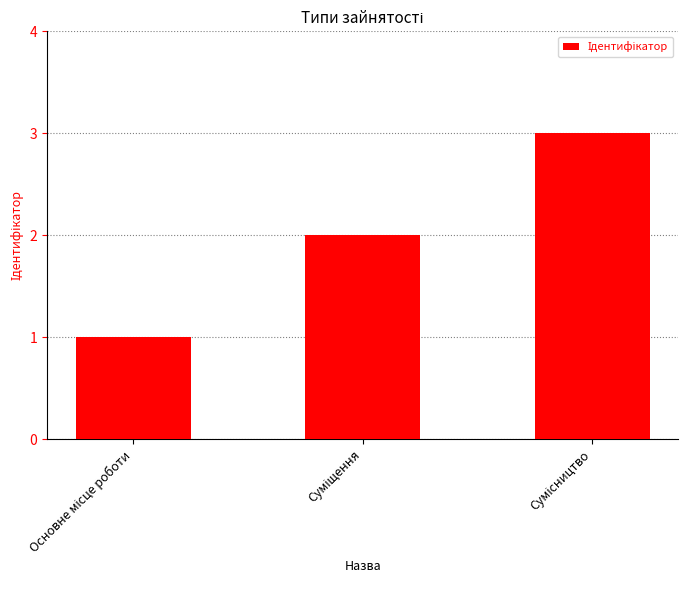

What is the minimum value shown in the chart?

1